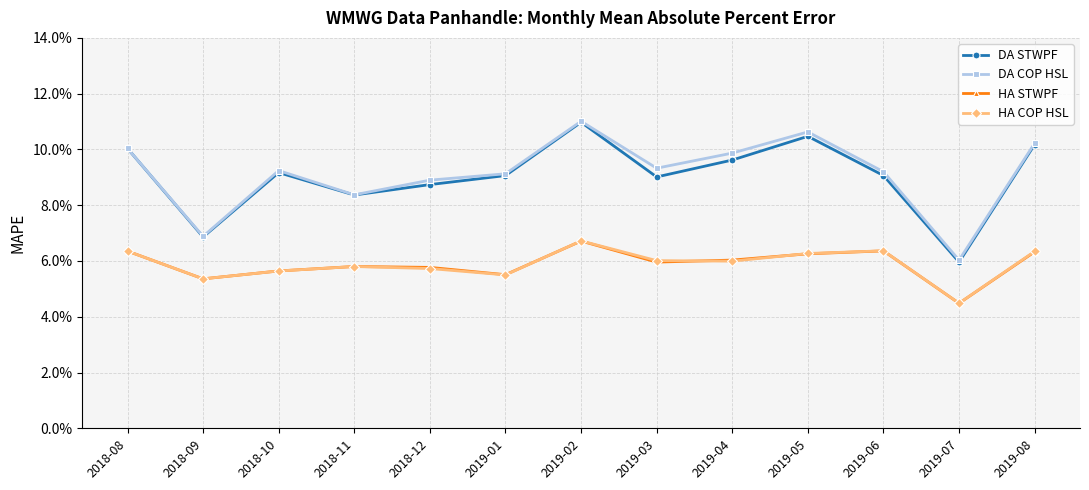

What are all the series names shown in the legend?

DA STWPF, DA COP HSL, HA STWPF, HA COP HSL